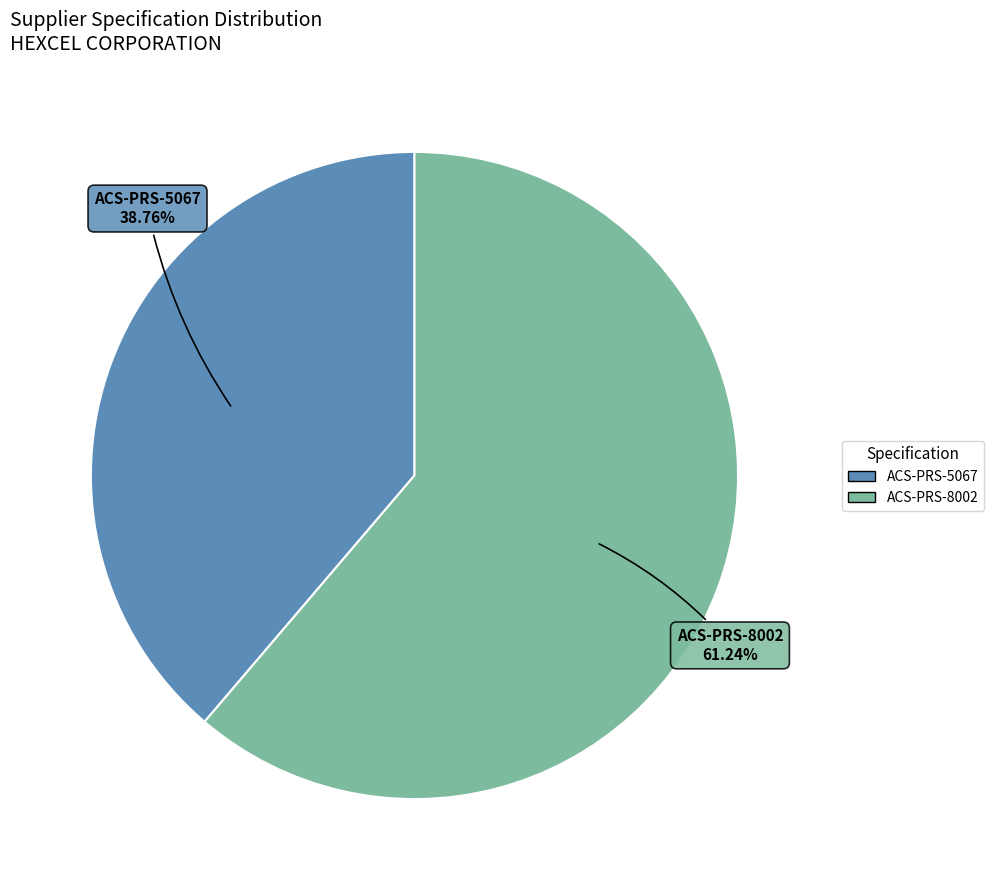

What percentage is the ACS-PRS-8002 slice, to the nearest percent?

61%